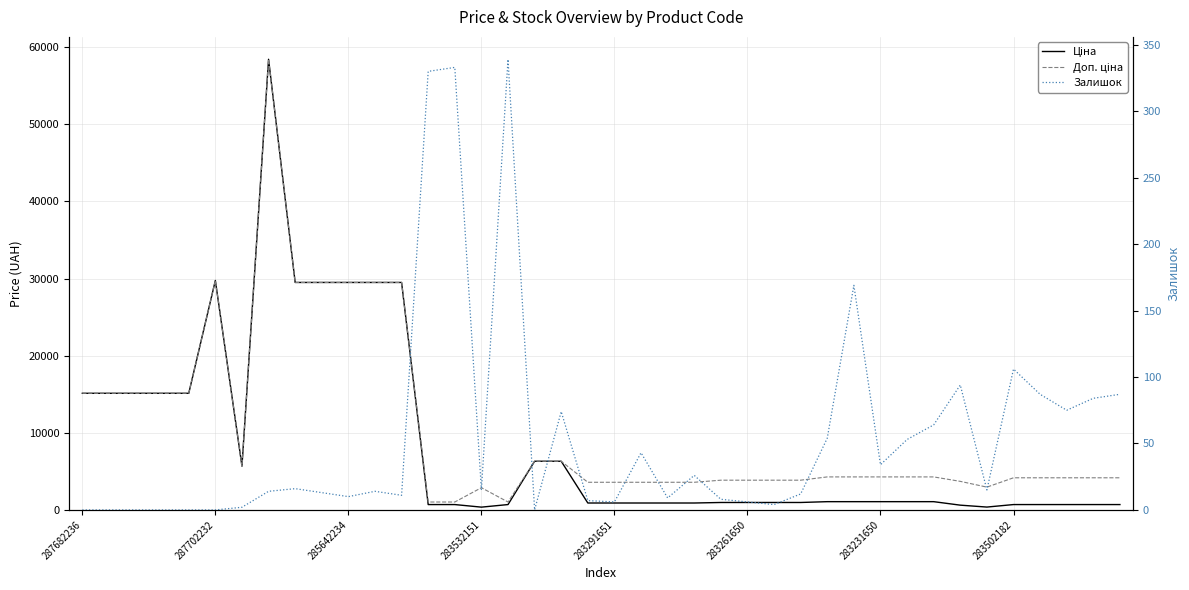

How many lines are shown in the chart?

3